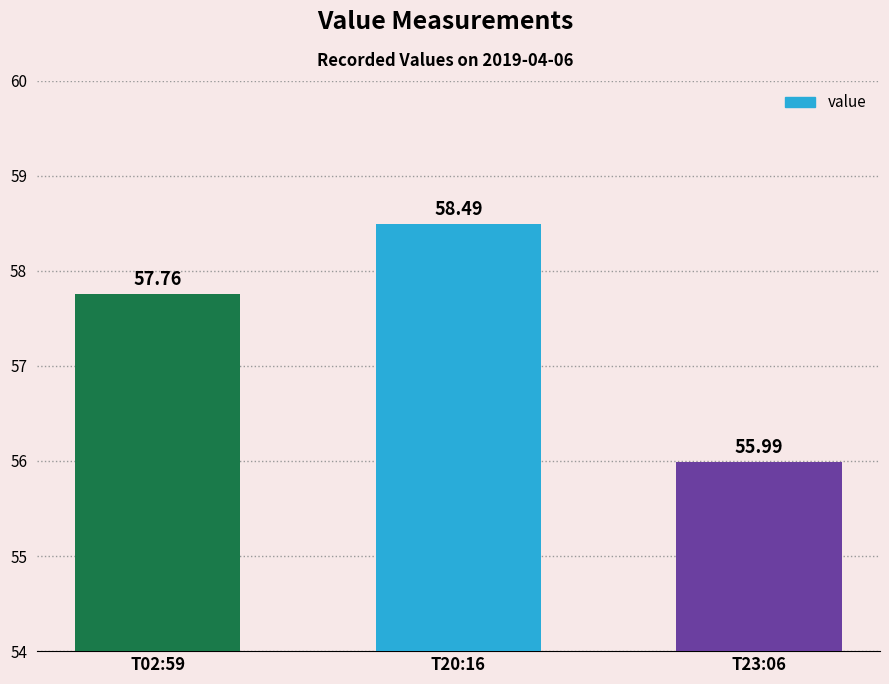

Rank the categories by value from lowest to highest.

T23:06, T02:59, T20:16